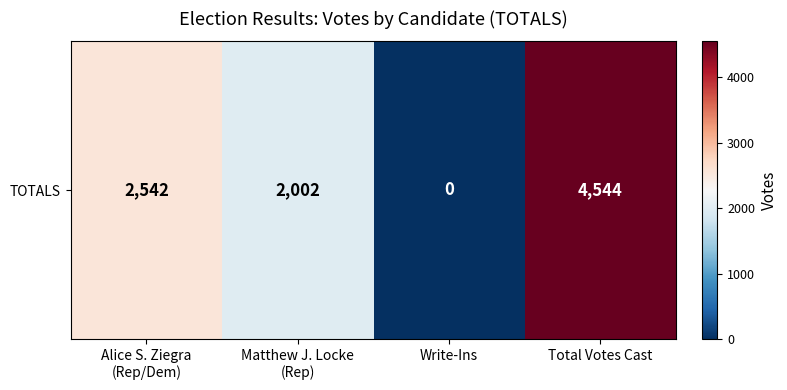

At which label is the value closest to 2272?

Alice S. Ziegra
(Rep/Dem)